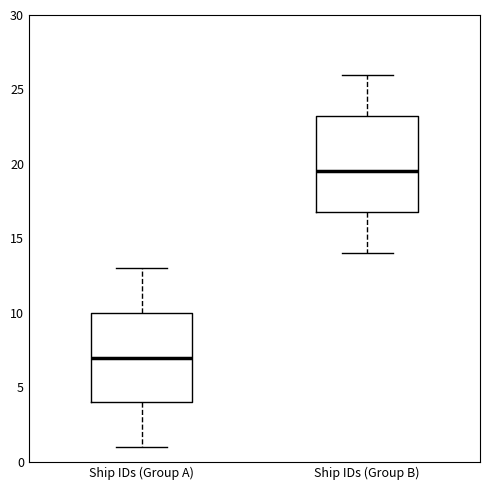

Comparing the boxes themselves (not the whiskers), which one is the tallest?

Ship IDs (Group B)